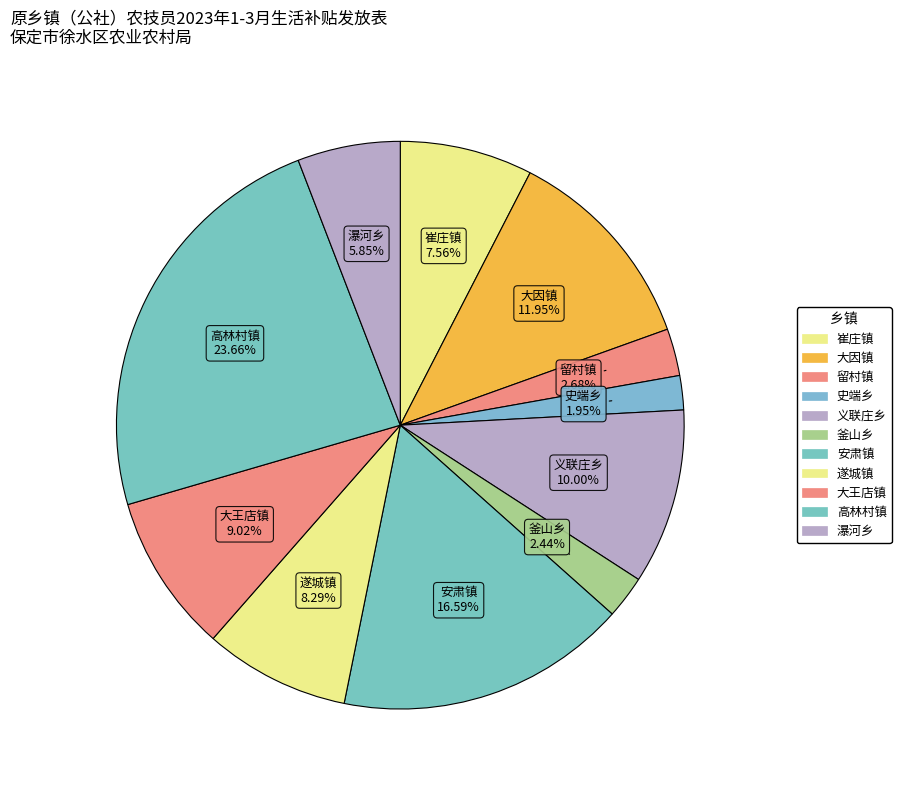

Does 史端乡 represent more than half of the total?

No